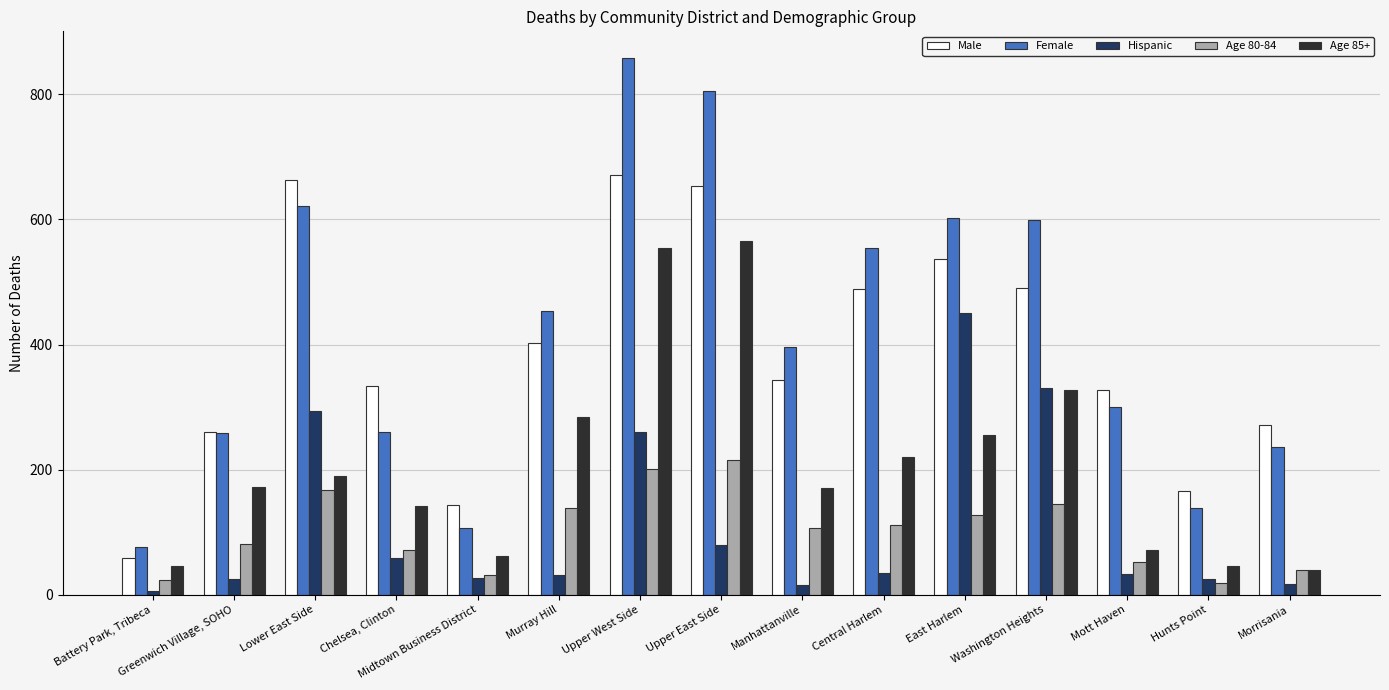

Which series has the largest total across all categories?

Female